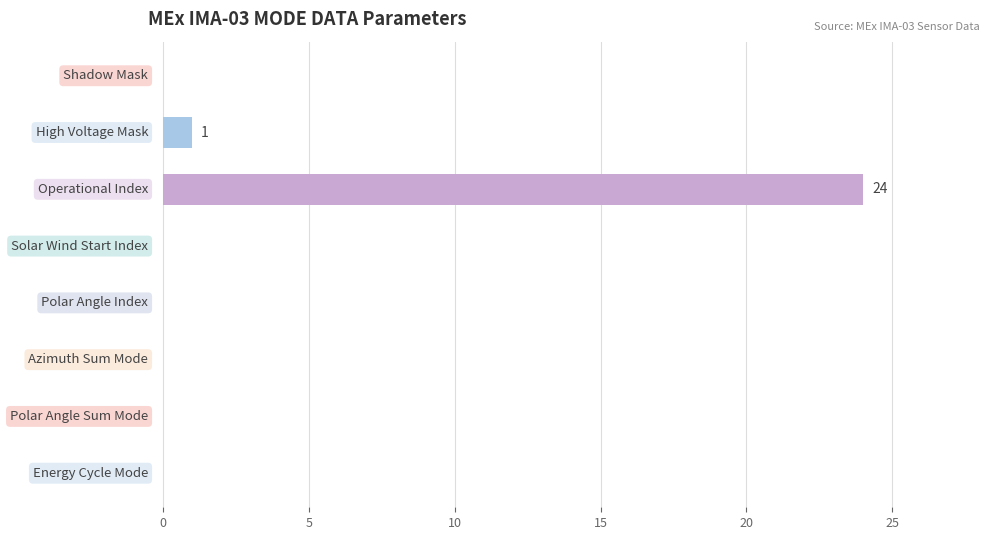

What is the greatest value displayed?

24